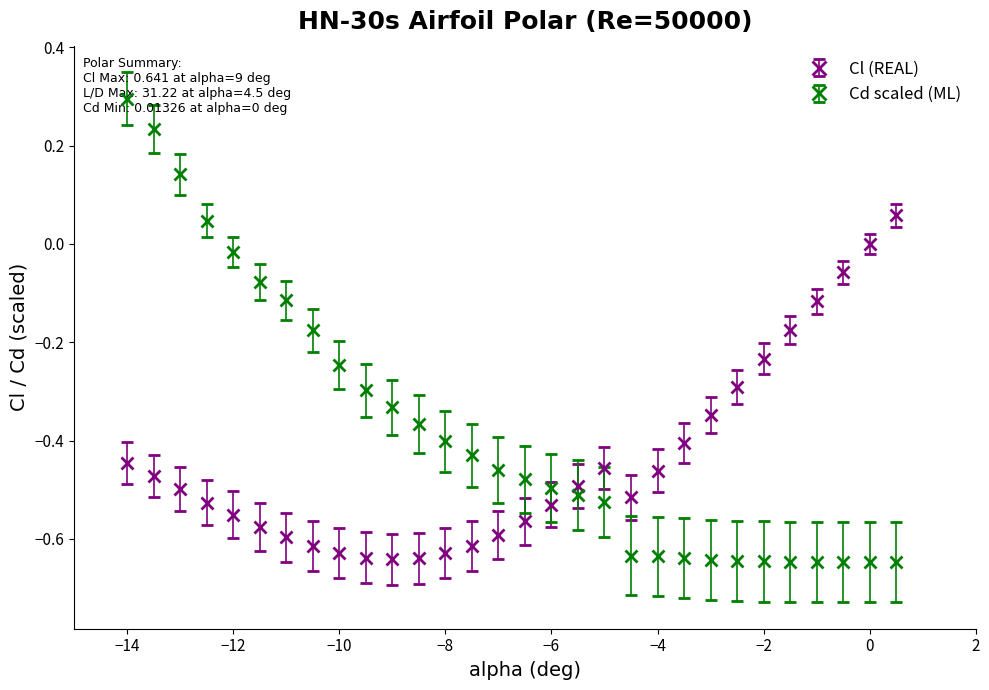

Which series has the largest total across all categories?

Cd scaled (ML)